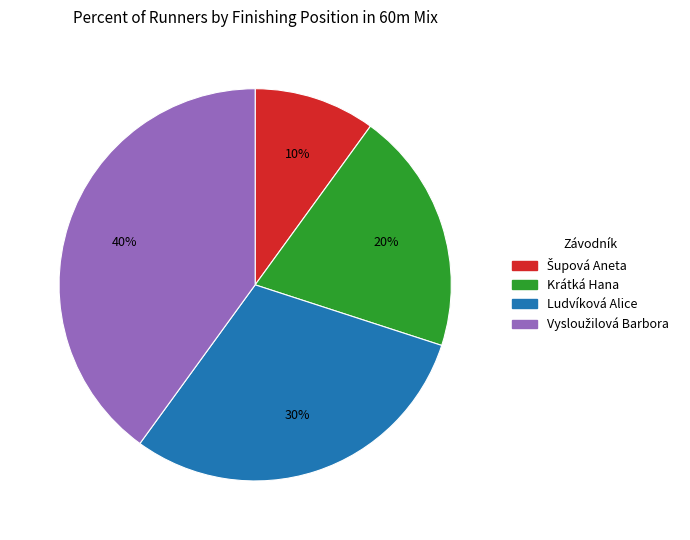

How many slices are in this pie chart?

4